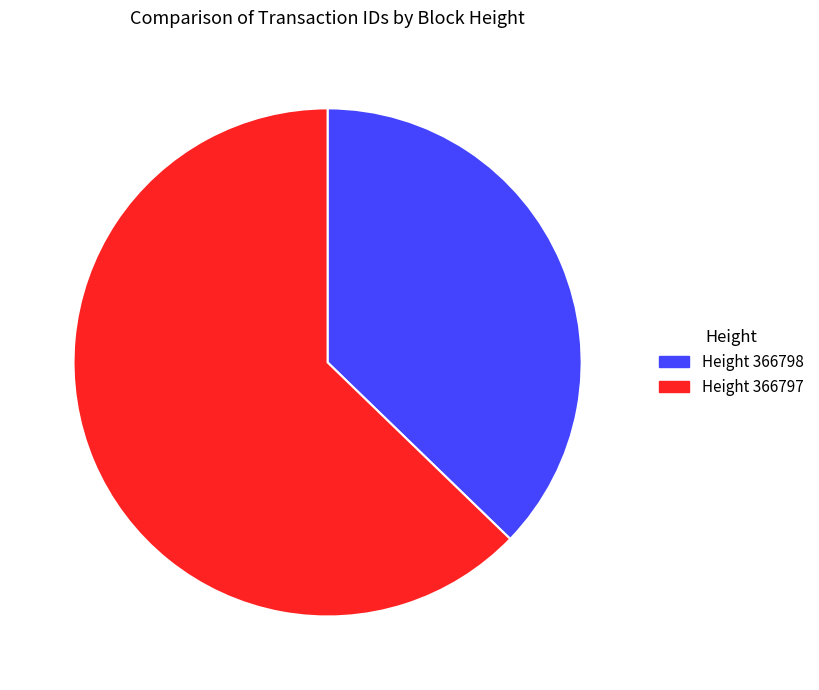

Is there a majority slice in this chart?

Yes